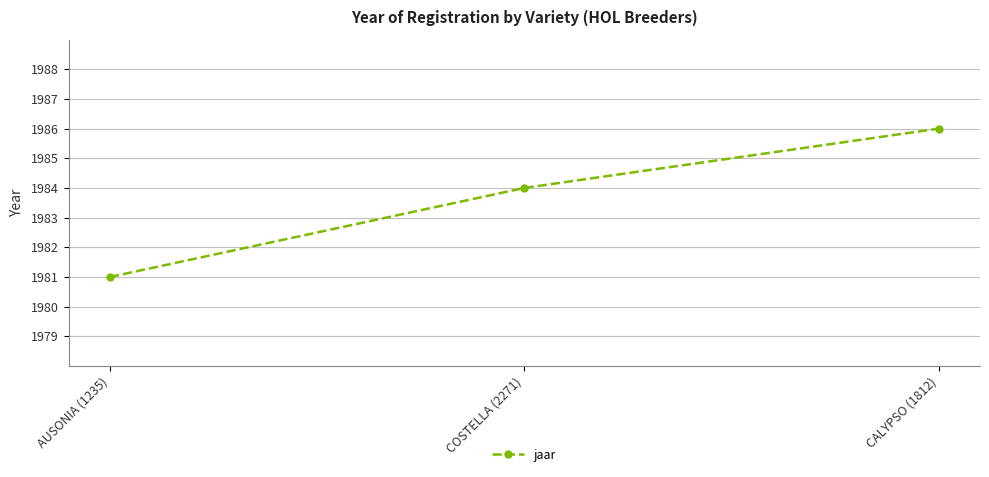

Read the value at AUSONIA (1235).

1981